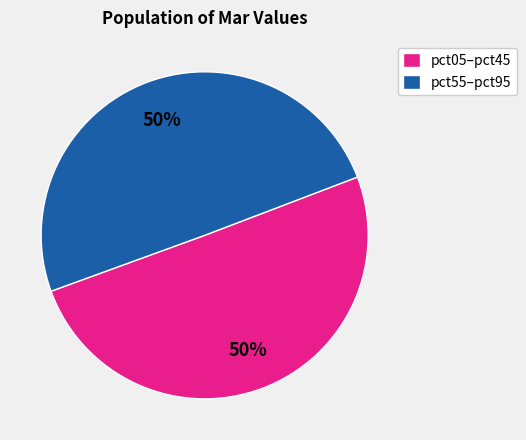

How many slices are in this pie chart?

2